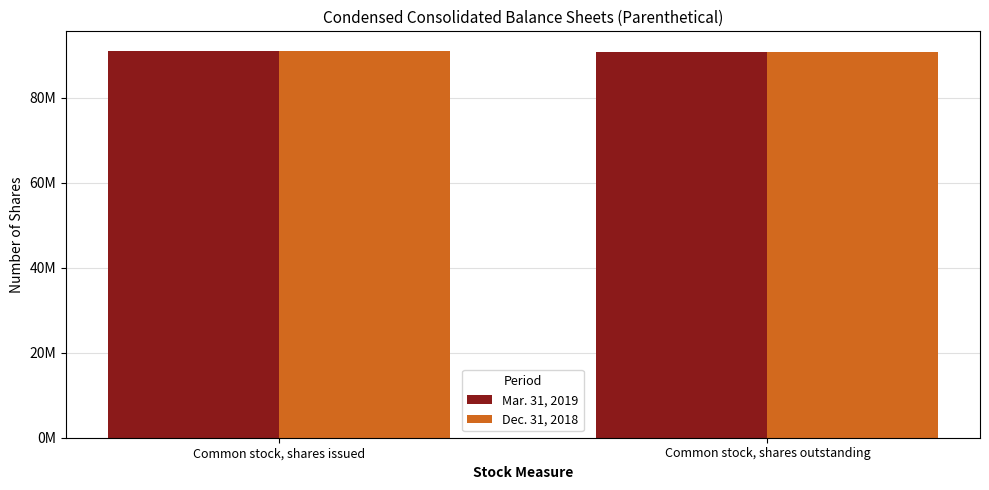

At which category does the chart reach its peak across all series?

Common stock, shares issued